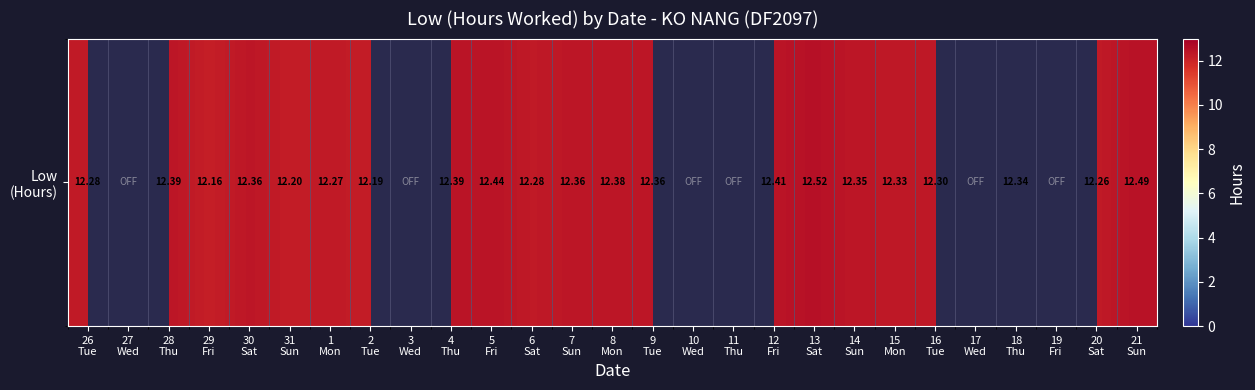

Between 29
Fri and 2
Tue, which is larger?

2
Tue